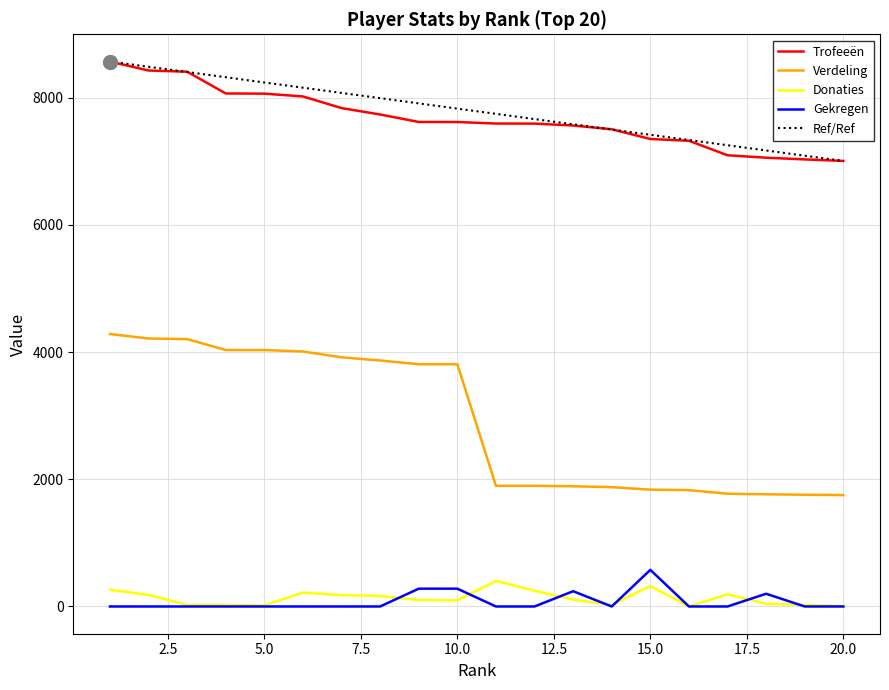

True or false: Verdeling and Trofeeën cross at least once.

False